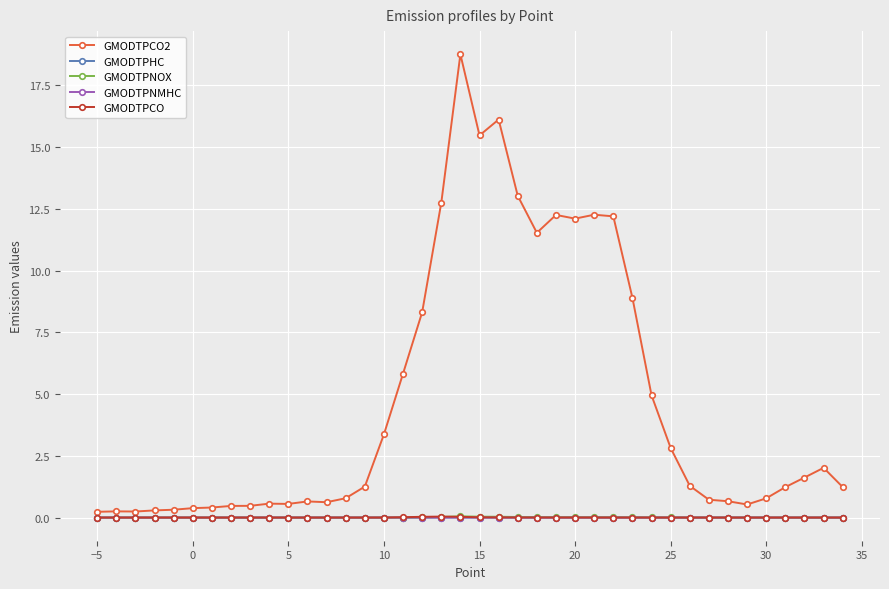

What is the value of the GMODTPCO2 point at the 26th from the left?

12.1